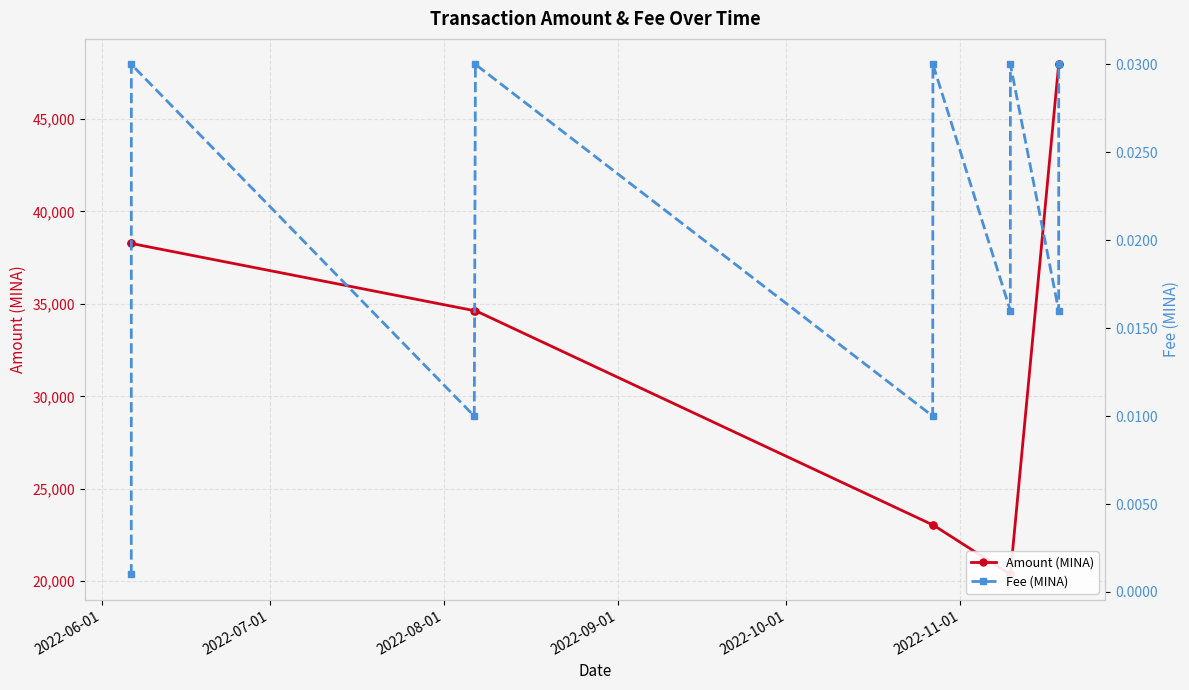

What is the maximum value for Amount (MINA)?

47949.6